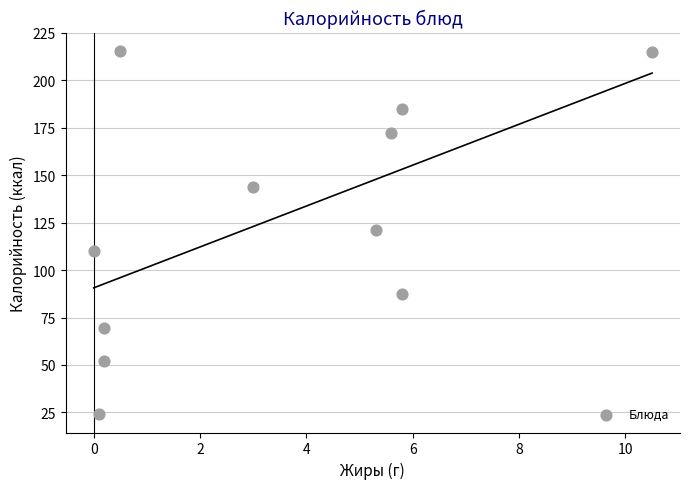

What Y value in the scatter plot is closest to 119?

121.3